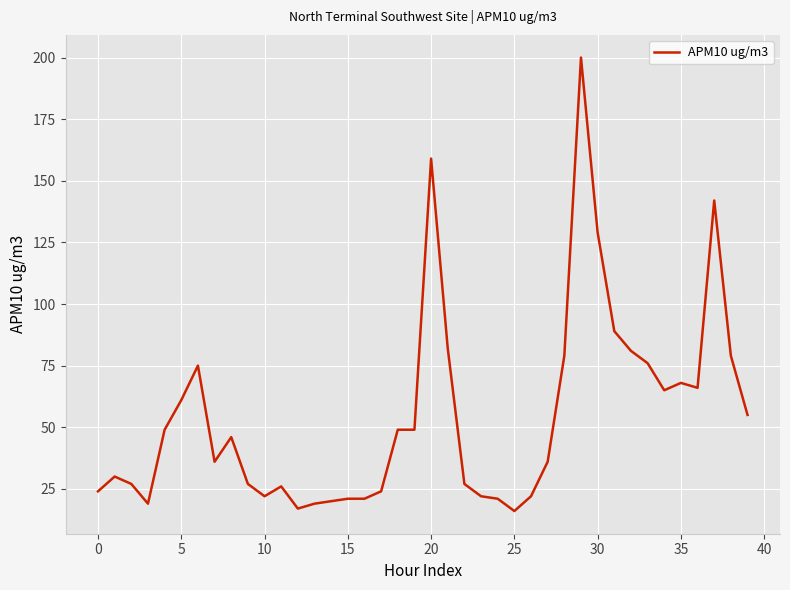

Does the chart display data point markers on the line(s)?

No